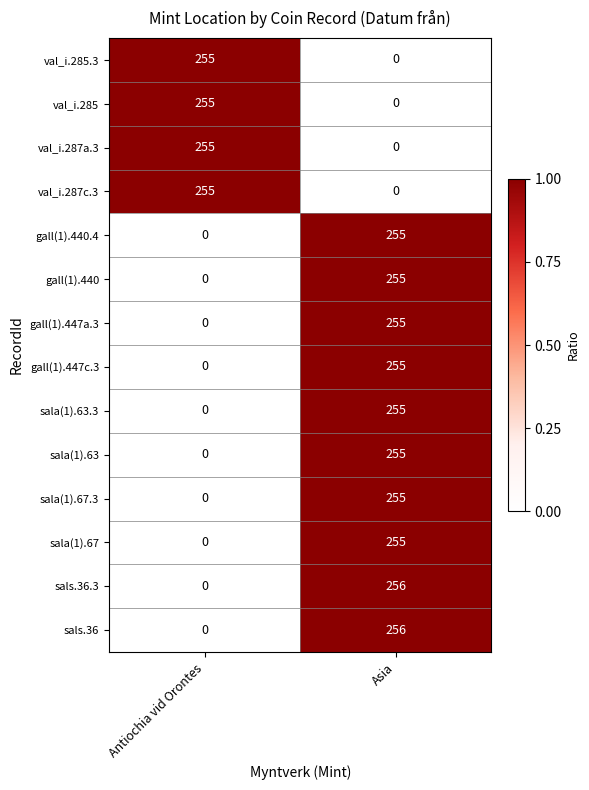

How many categories are shown in the chart?

2